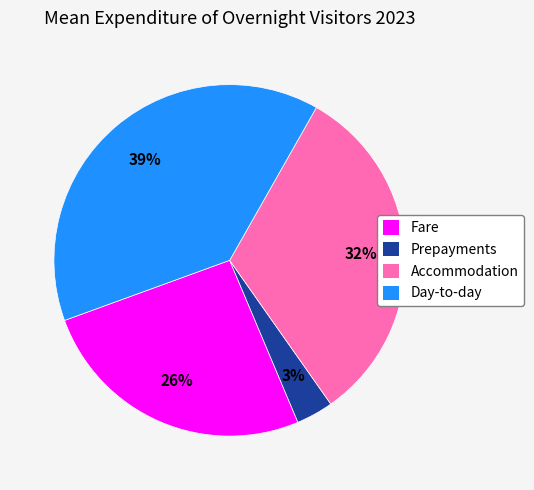

Combined, do Day-to-day and Accommodation account for over 50%?

Yes